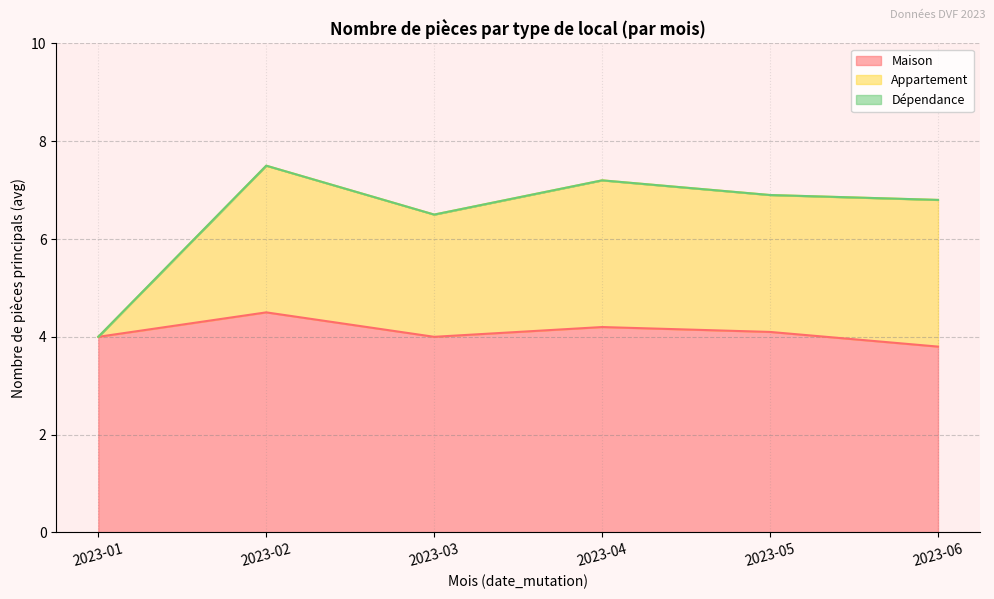

Is it true that Maison equals 5.5 at 2023-03?

False